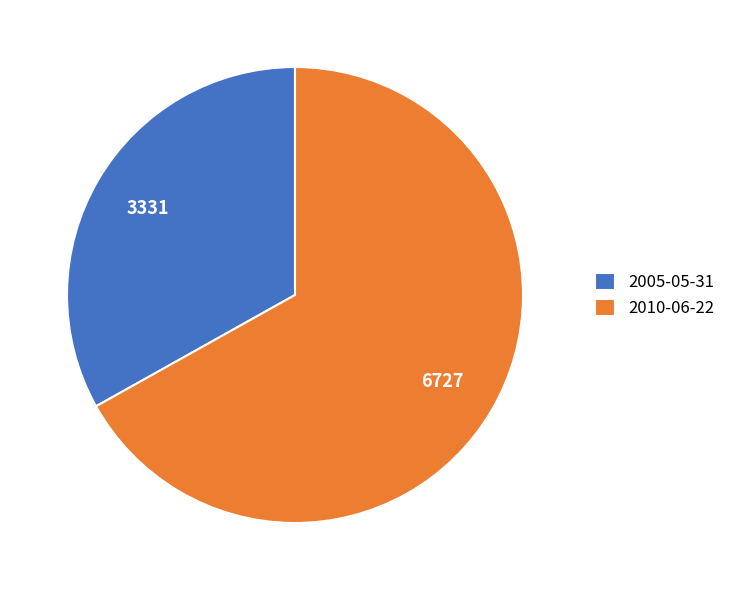

Between 2005-05-31 and 2010-06-22, which is larger?

2010-06-22